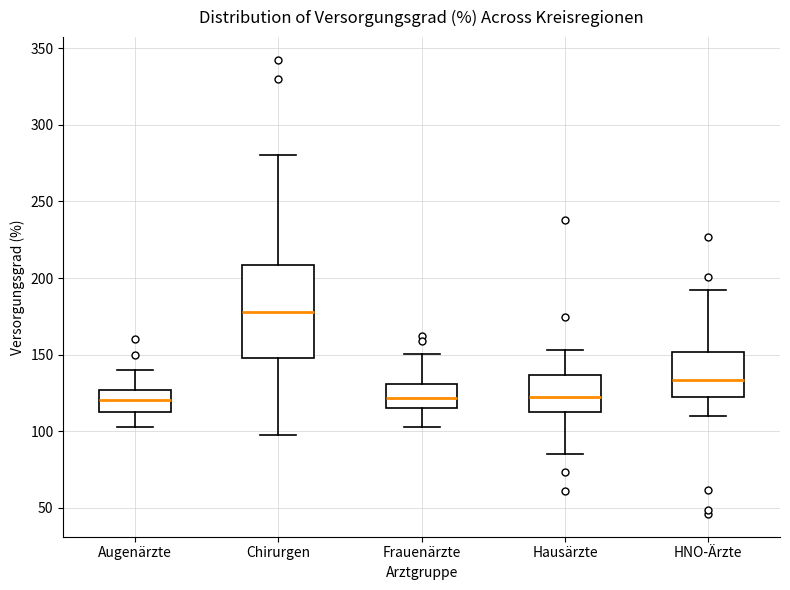

Reading left to right, read every box against the y-axis: the position of its median line, the range the box covers, and the ends of its whiskers. The values are not printed on the chart, so give them approximately, as read against the axis.

Augenärzte: median 120, box 115 to 125, whiskers 100 to 140
Chirurgen: median 180, box 150 to 210, whiskers 95 to 280
Frauenärzte: median 120, box 115 to 130, whiskers 105 to 150
Hausärzte: median 120, box 115 to 135, whiskers 85 to 155
HNO-Ärzte: median 135, box 120 to 150, whiskers 110 to 190